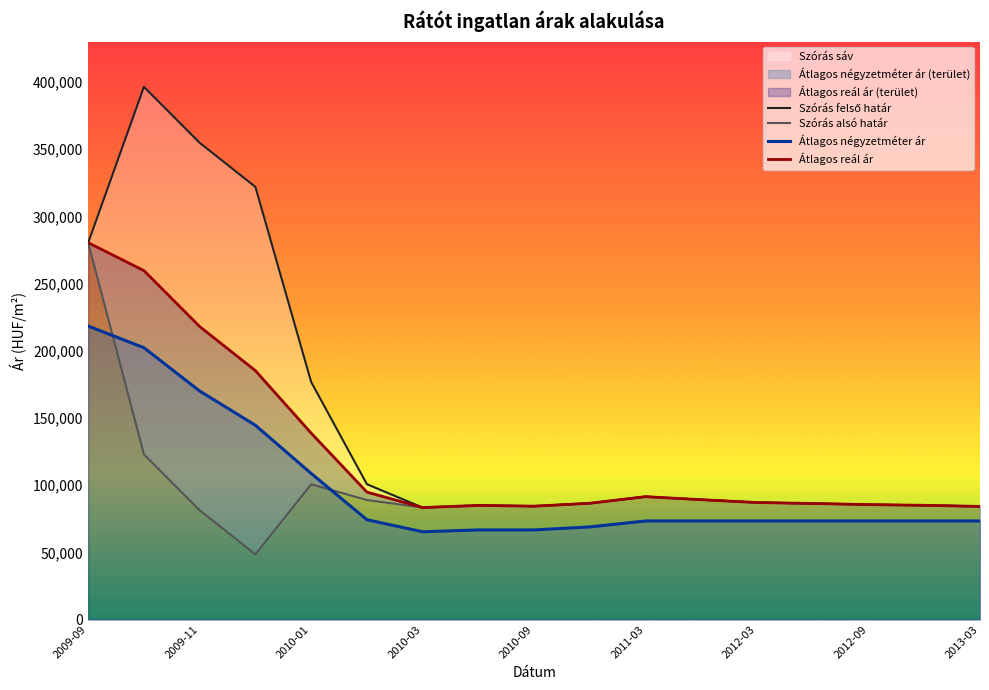

Does the chart have visible grid lines?

No